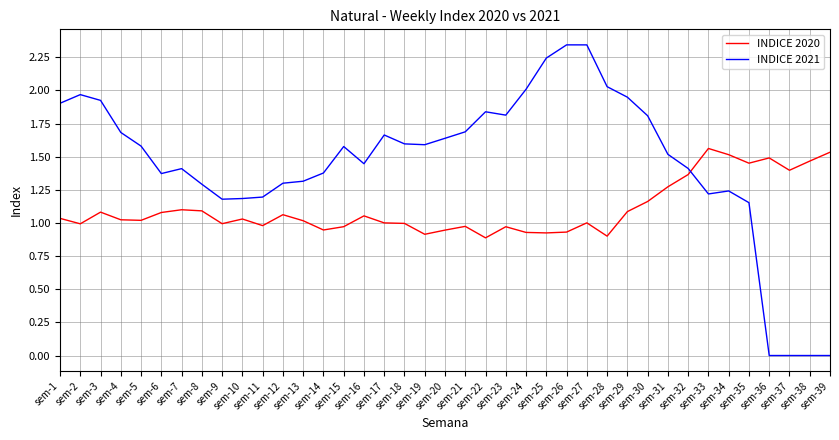

How many times do INDICE 2021 and INDICE 2020 cross each other?

1